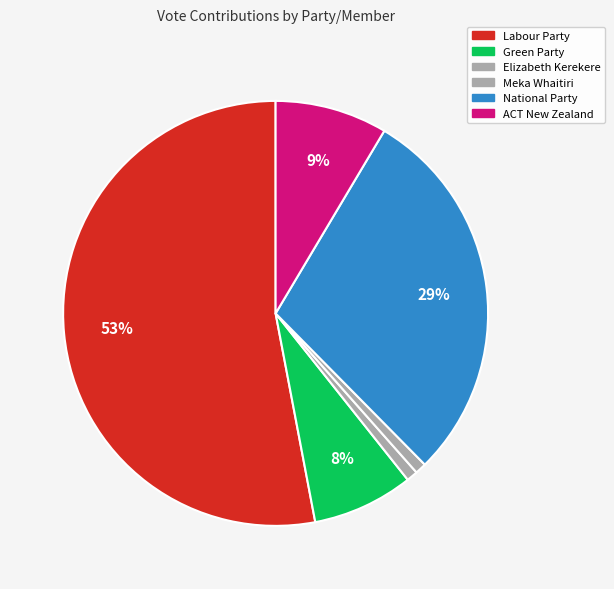

Combined, what portion of the pie is Labour Party and Elizabeth Kerekere?

53.8%